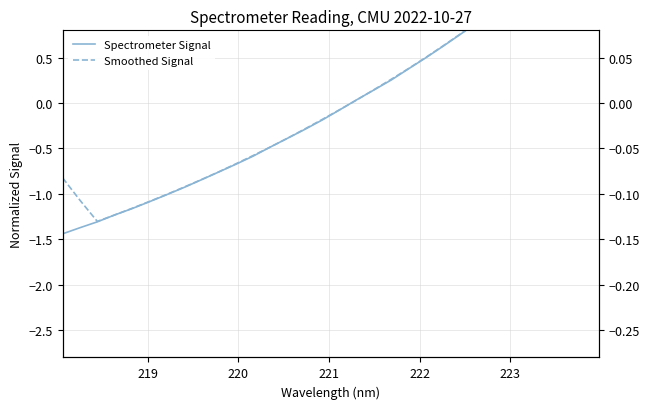

How many values in the Spectrometer Signal series exceed 0?

15